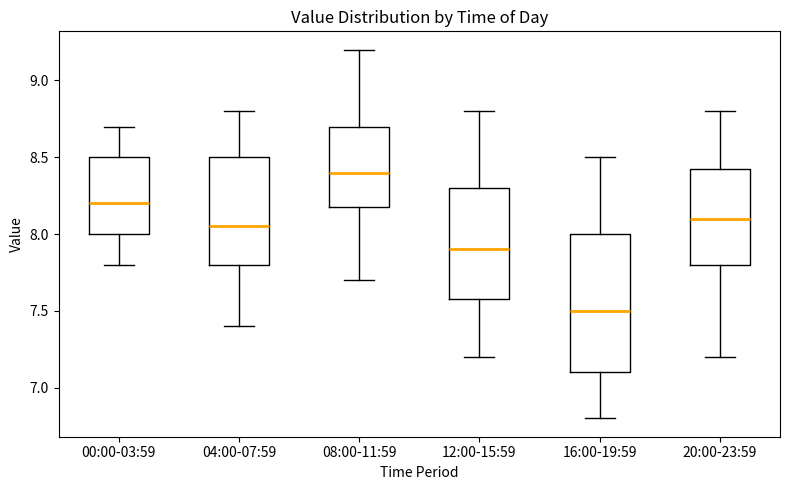

Which box is the tallest, from its lower edge to its upper edge?

16:00-19:59